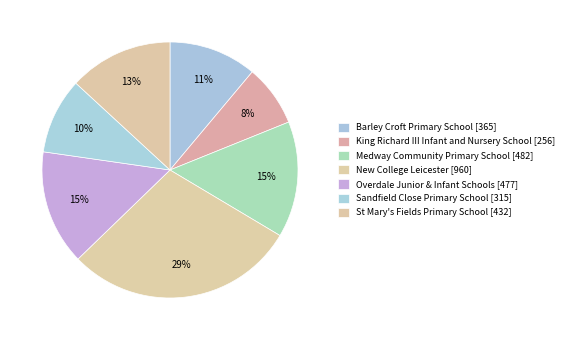

Count the number of slices in the pie.

7